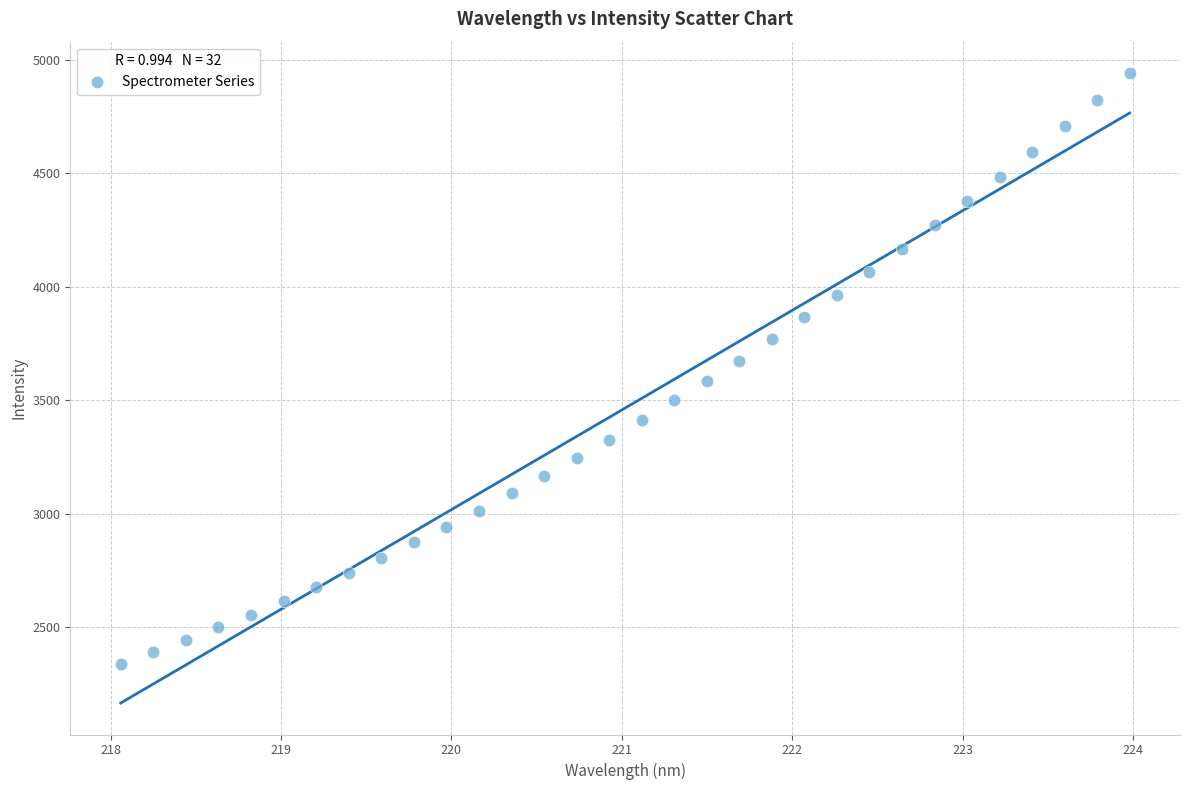

What is the range of Y values (max minus min)?

2600.9